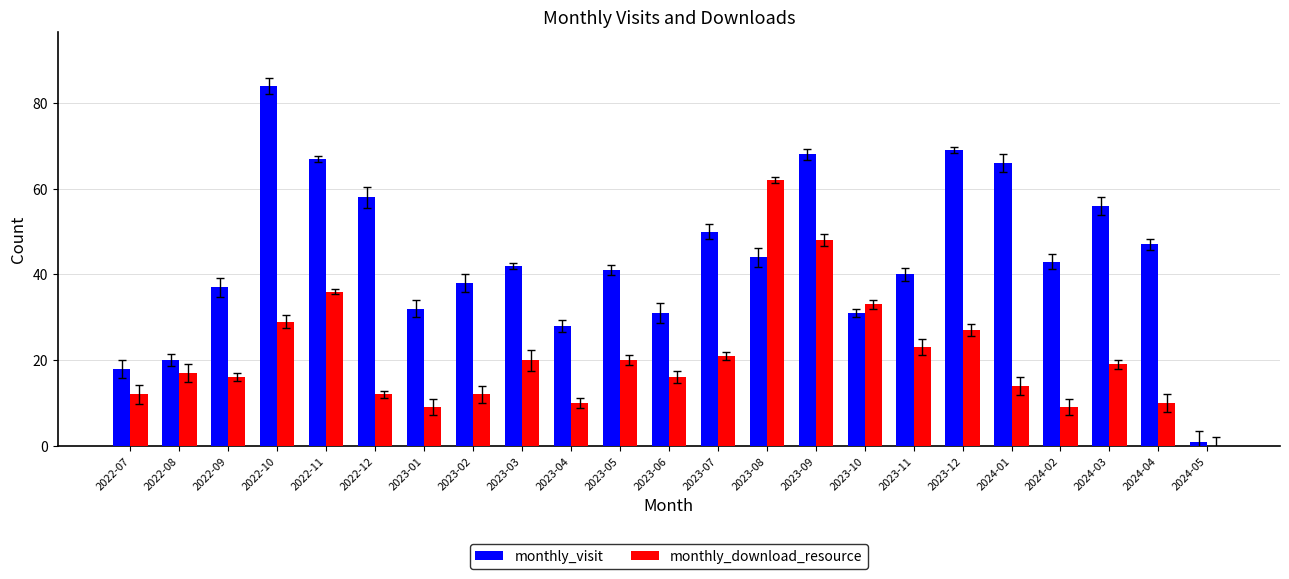

What is the maximum value for monthly_visit?

84